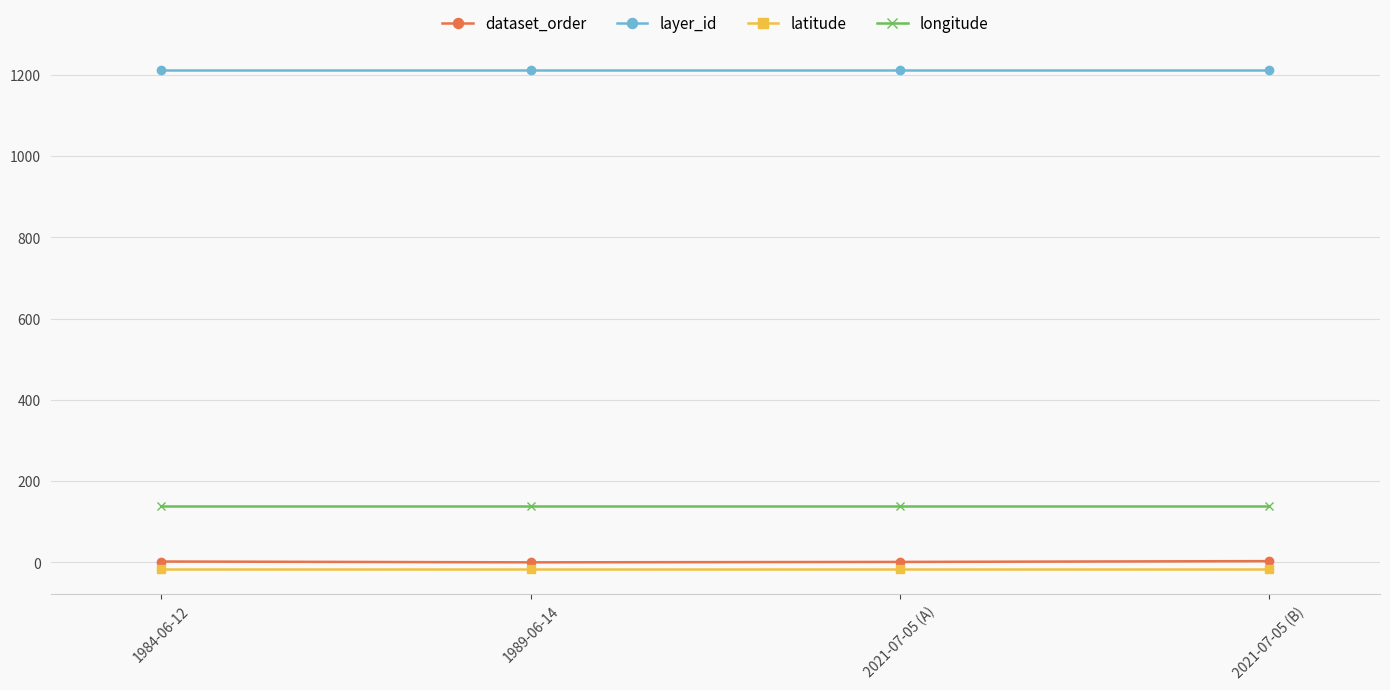

Does the chart have visible grid lines?

Yes